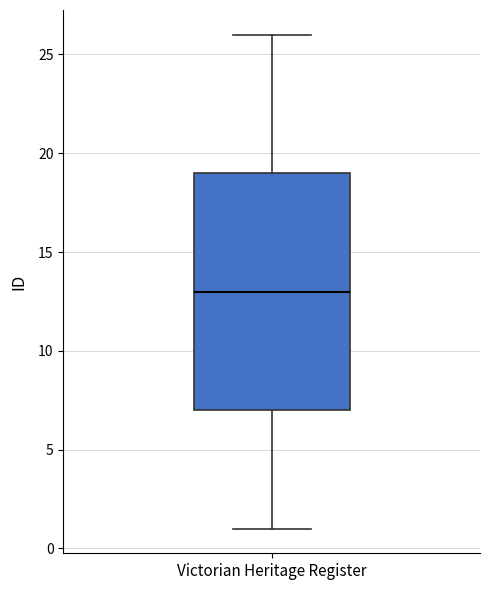

Transcribe this box plot: give where the median line is, the range the box spans, and where the two whiskers end, as read against the y-axis. The values are not printed on the chart, so give them approximately, as read against the axis.

median 13, box 7 to 19, whiskers 1 to 26